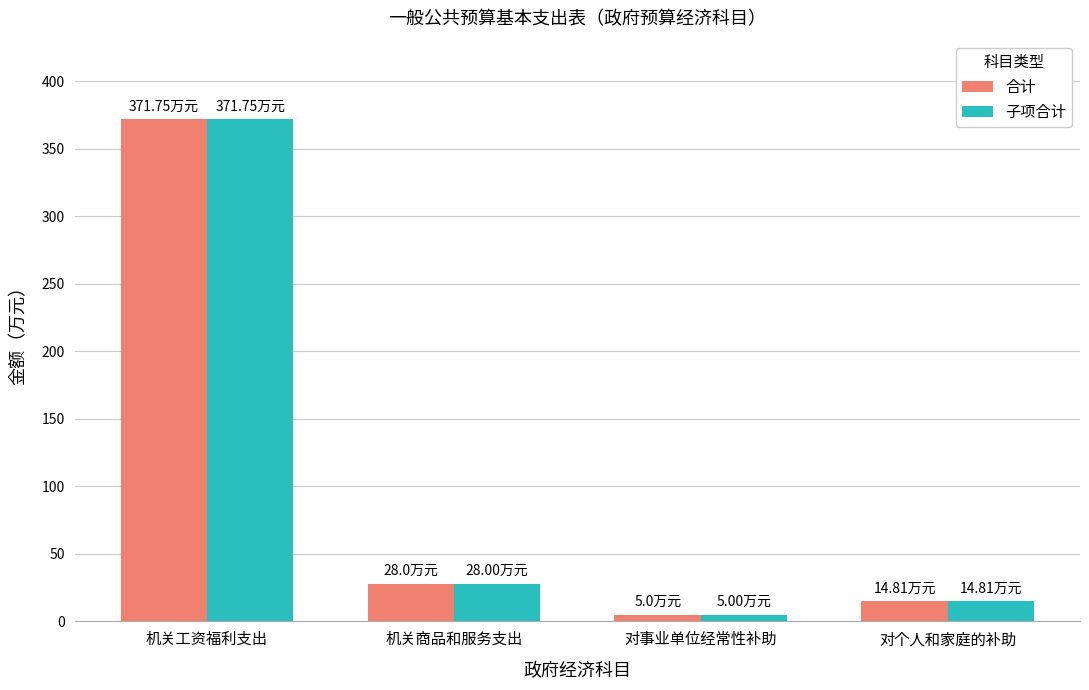

Reading left to right, list all the values displayed in this chart.

合计: 371.8	28.0	5.0	14.8
子项合计: 371.8	28.0	5.0	14.8